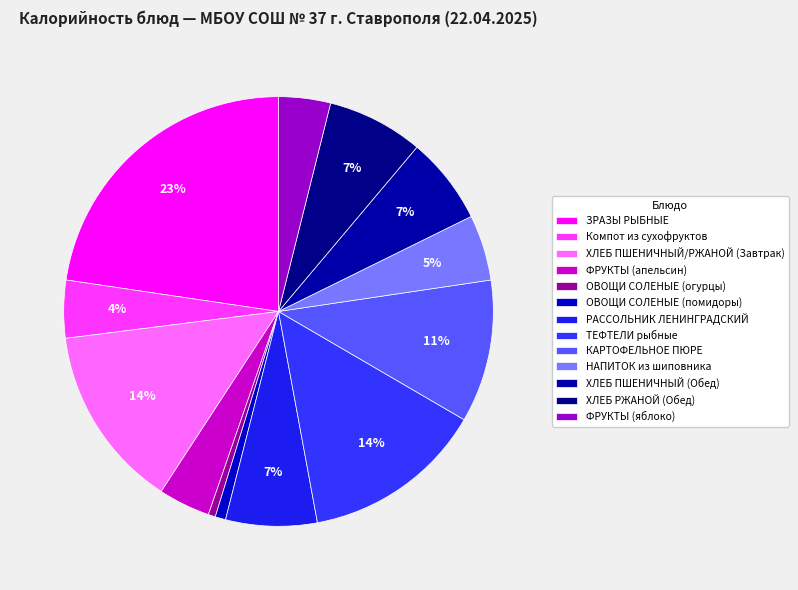

To the nearest percent, what portion does НАПИТОК из шиповника represent?

5%